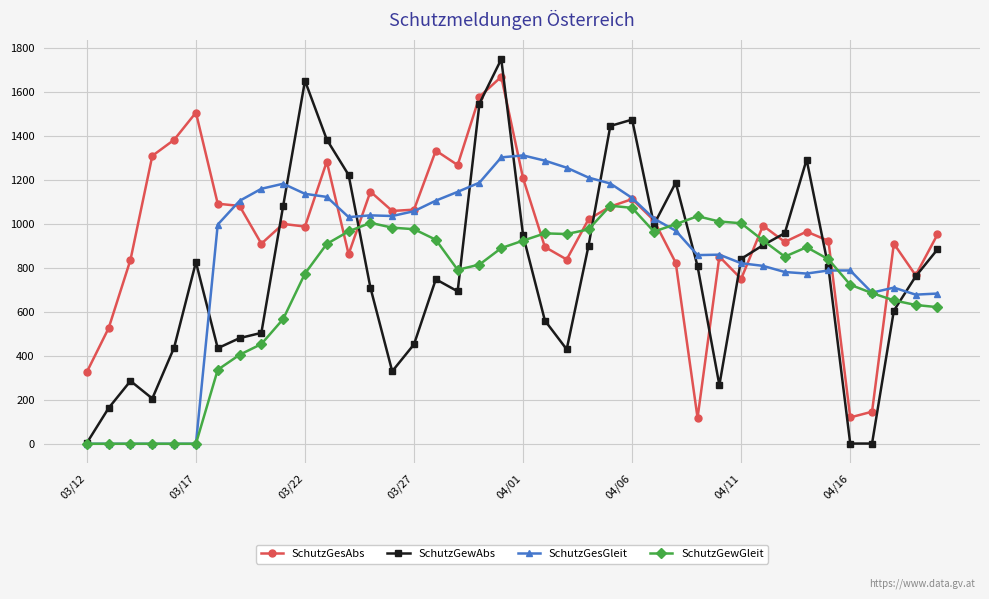

True or false: SchutzGewGleit and SchutzGesAbs cross at least once.

True